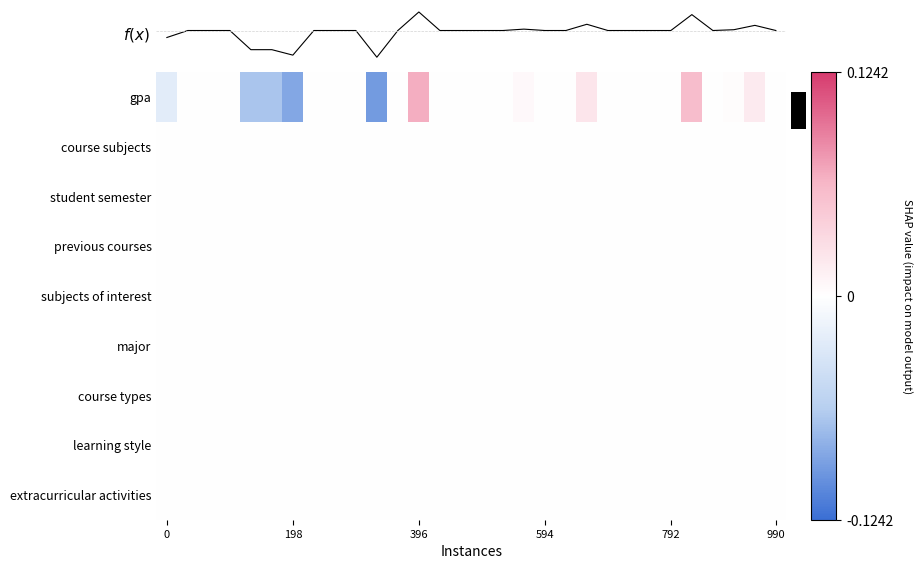

The value of col_0 group I at 25 is 0. True or false?

True